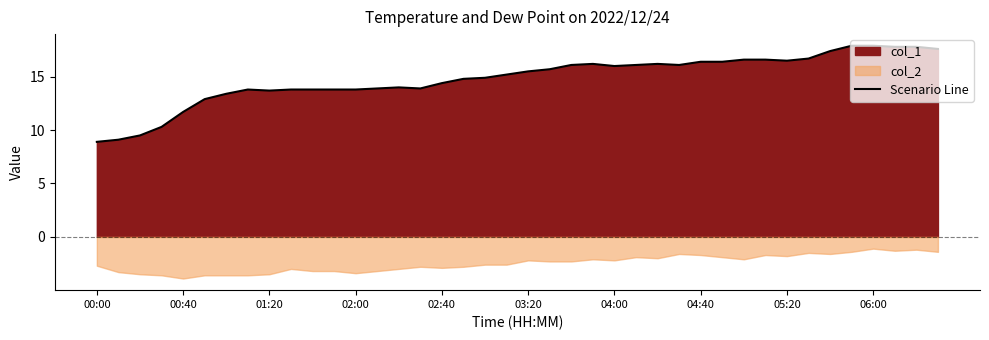

Read the value at 33.

16.7